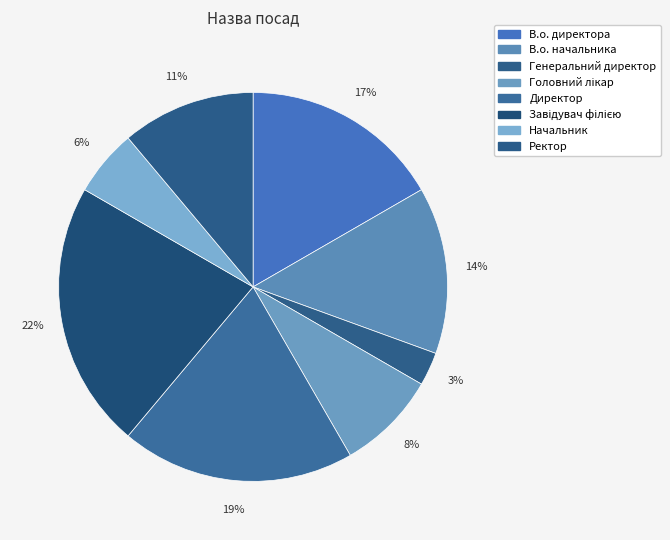

Do Головний лікар and Начальник together represent more than half of the pie?

No